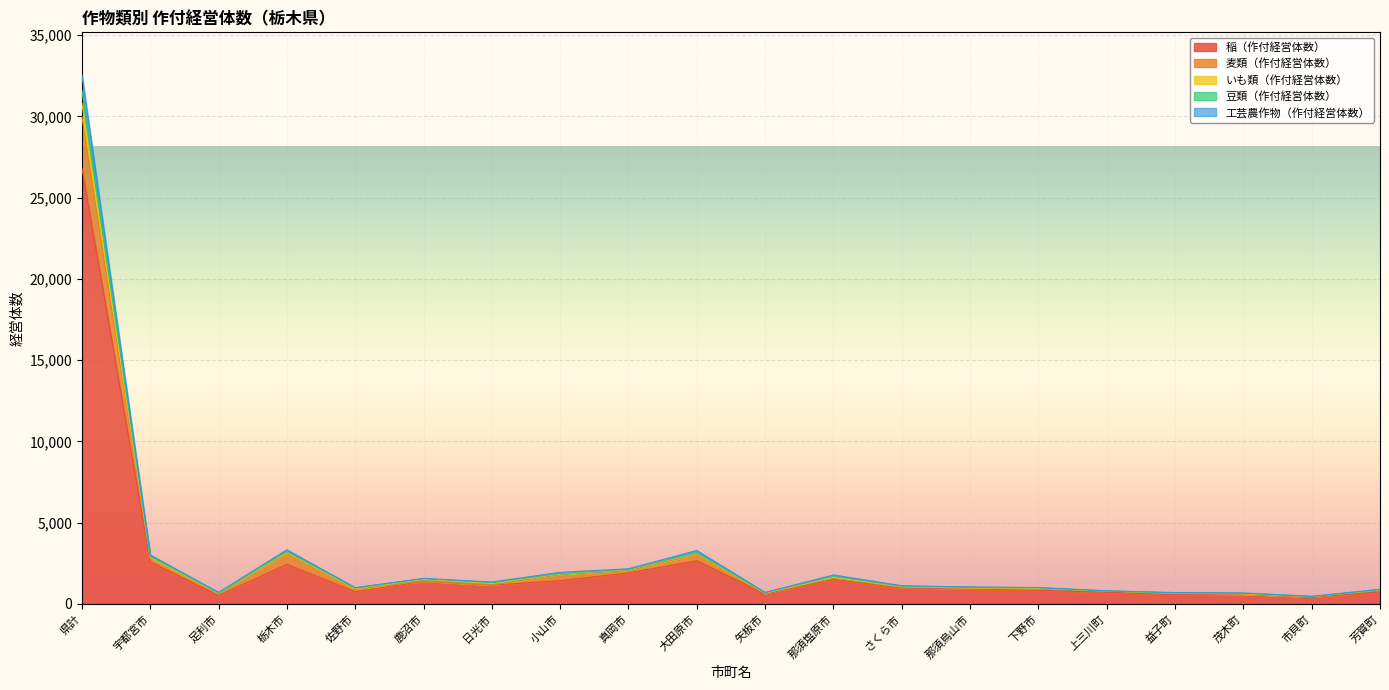

The value of 稲（作付経営体数） at 佐野市 is 756. True or false?

True